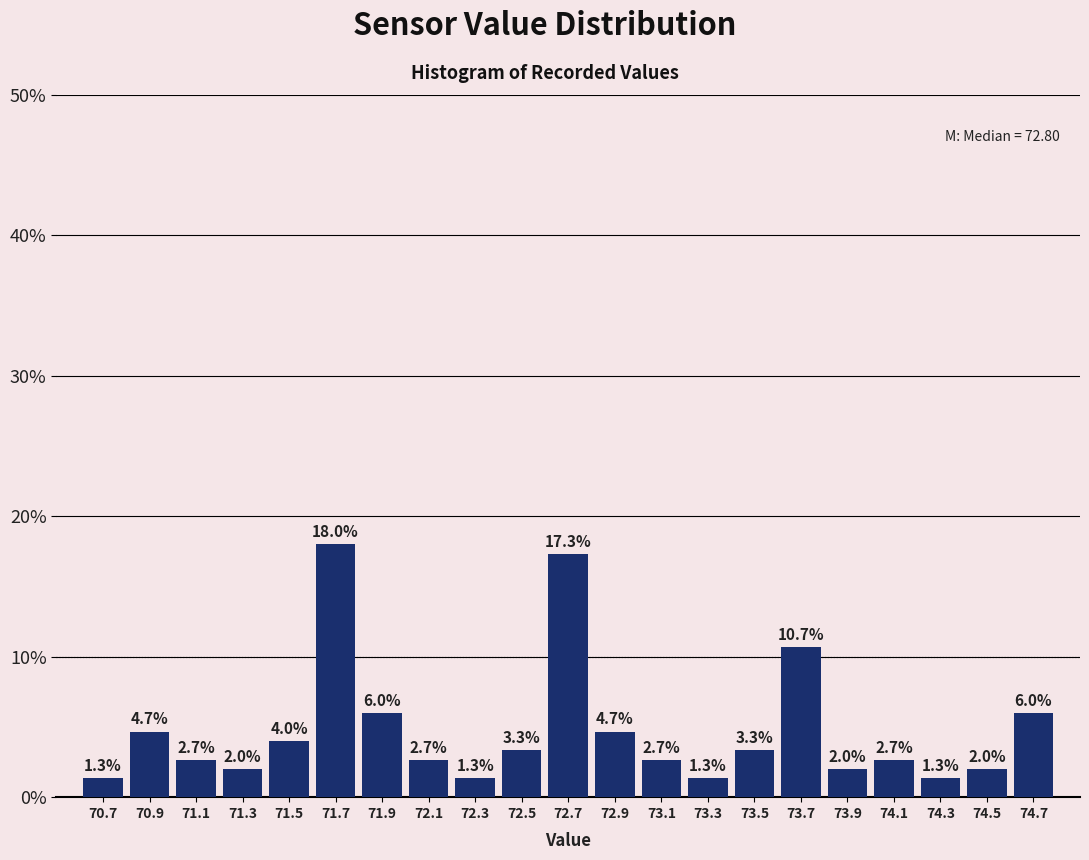

Reading left to right, list every bar in this chart as the range it spans on the x-axis followed by its height.

70.6 to 70.8: 1.3
70.8 to 71.0: 4.7
71.0 to 71.2: 2.7
71.2 to 71.4: 2.0
71.4 to 71.6: 4.0
71.6 to 71.8: 18.0
71.8 to 72.0: 6.0
72.0 to 72.2: 2.7
72.2 to 72.4: 1.3
72.4 to 72.6: 3.3
72.6 to 72.8: 17.3
72.8 to 73.0: 4.7
73.0 to 73.2: 2.7
73.2 to 73.4: 1.3
73.4 to 73.6: 3.3
73.6 to 73.8: 10.7
73.8 to 74.0: 2.0
74.0 to 74.2: 2.7
74.2 to 74.4: 1.3
74.4 to 74.6: 2.0
74.6 to 74.8: 6.0